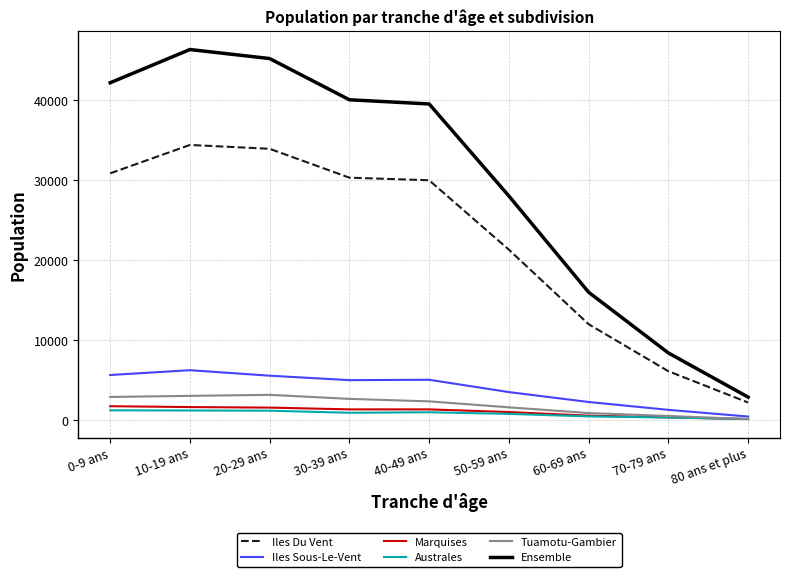

Which series has the largest range (max minus min)?

Ensemble